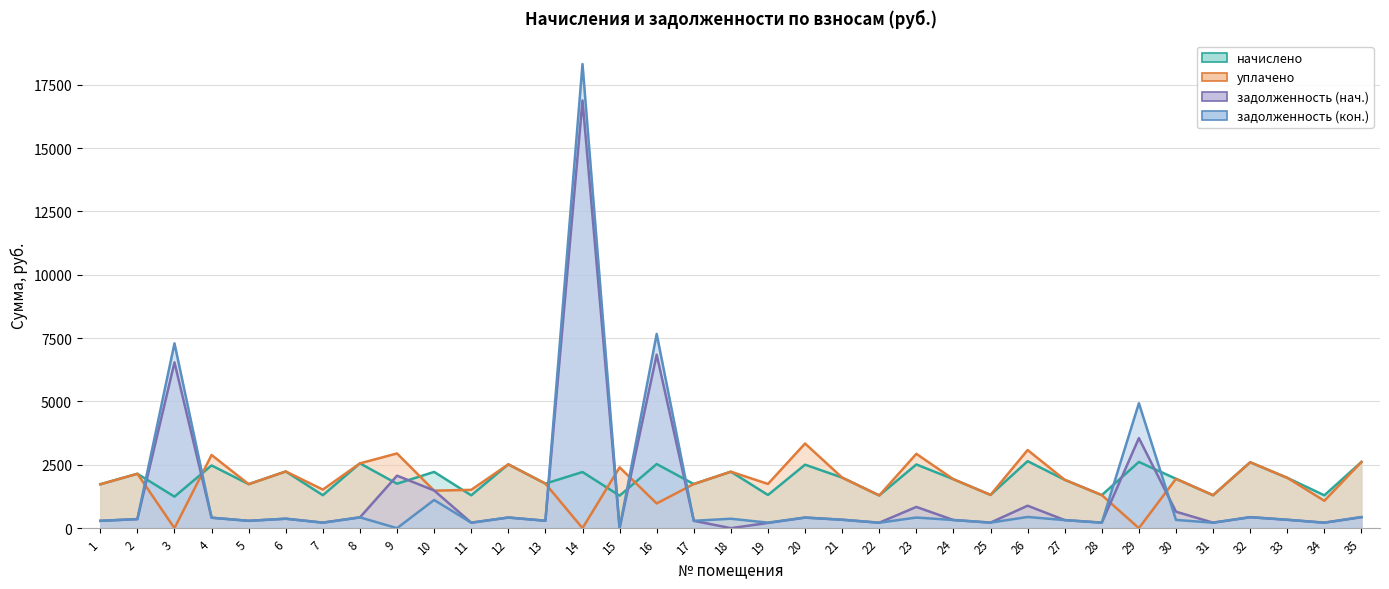

What is the sum of the задолженность (нач.) values at 14 and 27?

17201.6